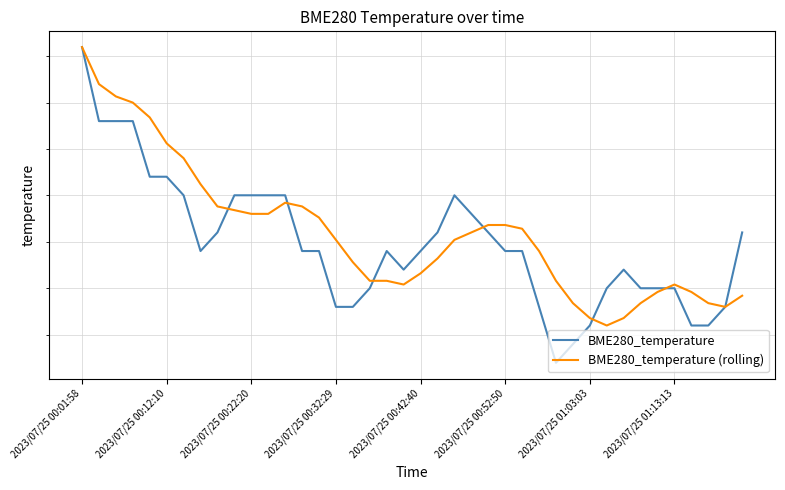

Which series has the largest total across all categories?

BME280_temperature (rolling)